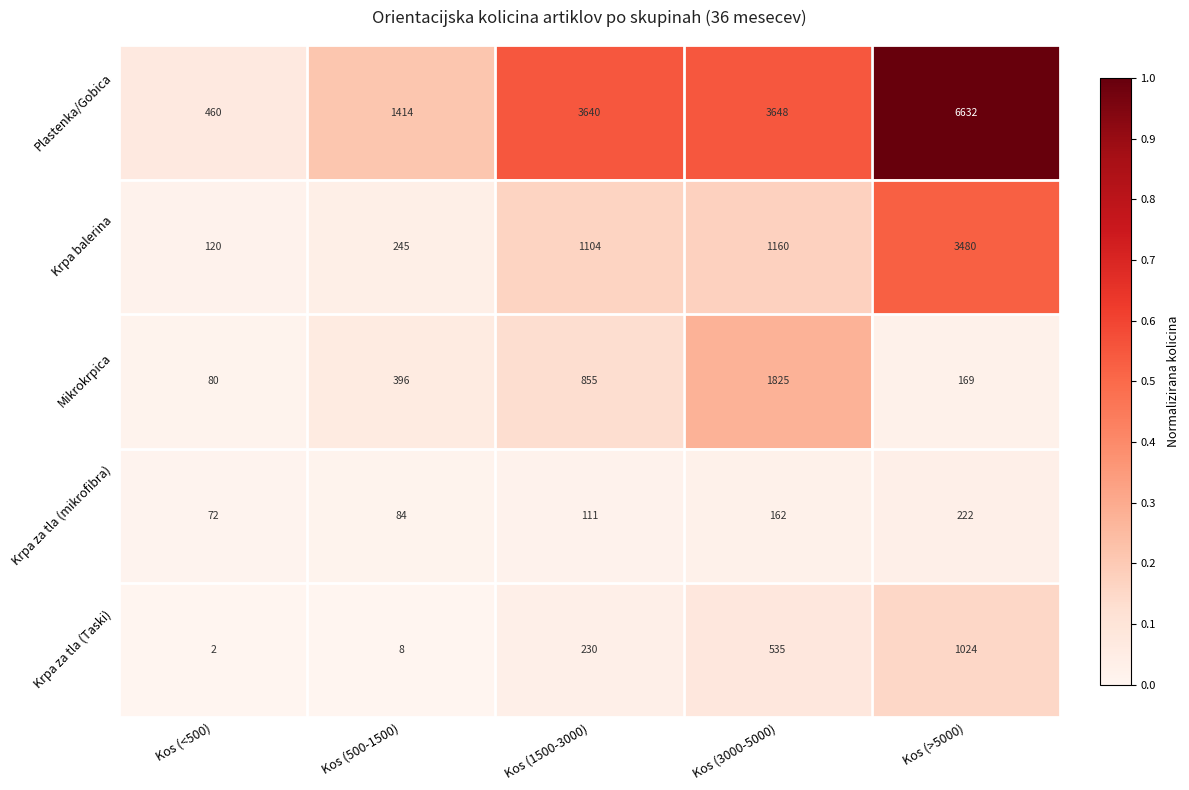

Is it true that Plastenka/Gobica equals 3648 at Kos (3000-5000)?

True